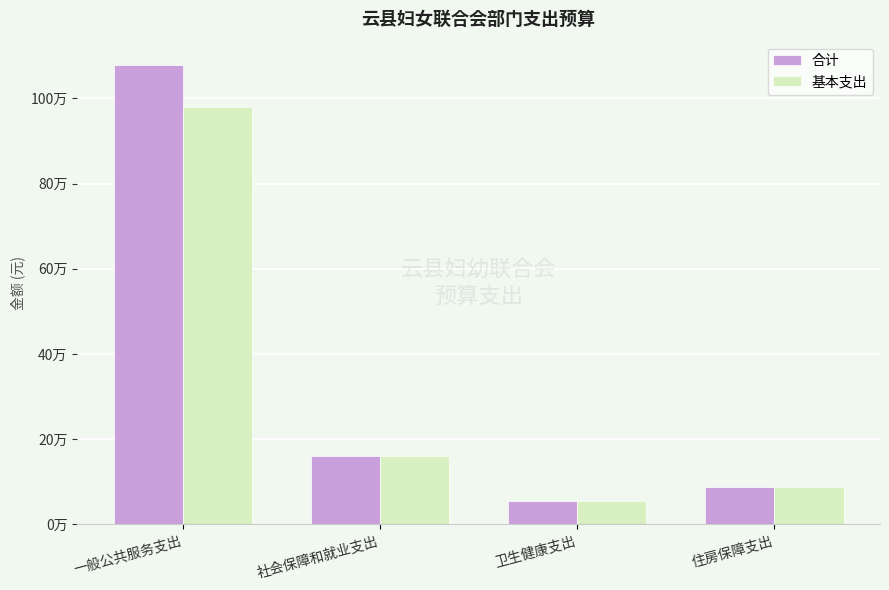

At how many categories does at least one series exceed 921241?

1